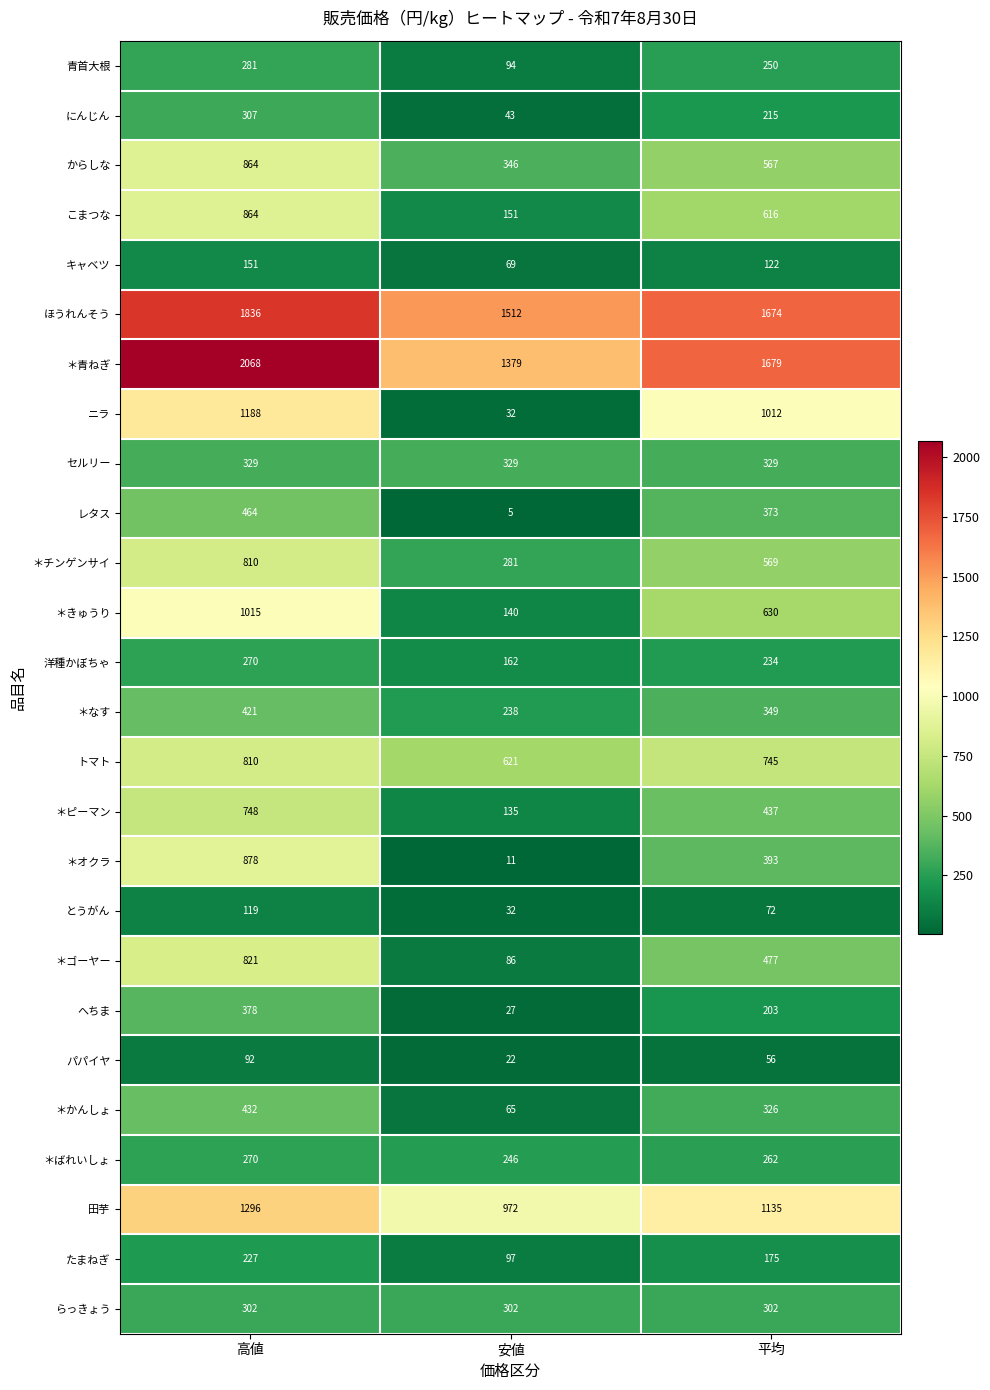

Where does the とうがん series first go above 72?

高値